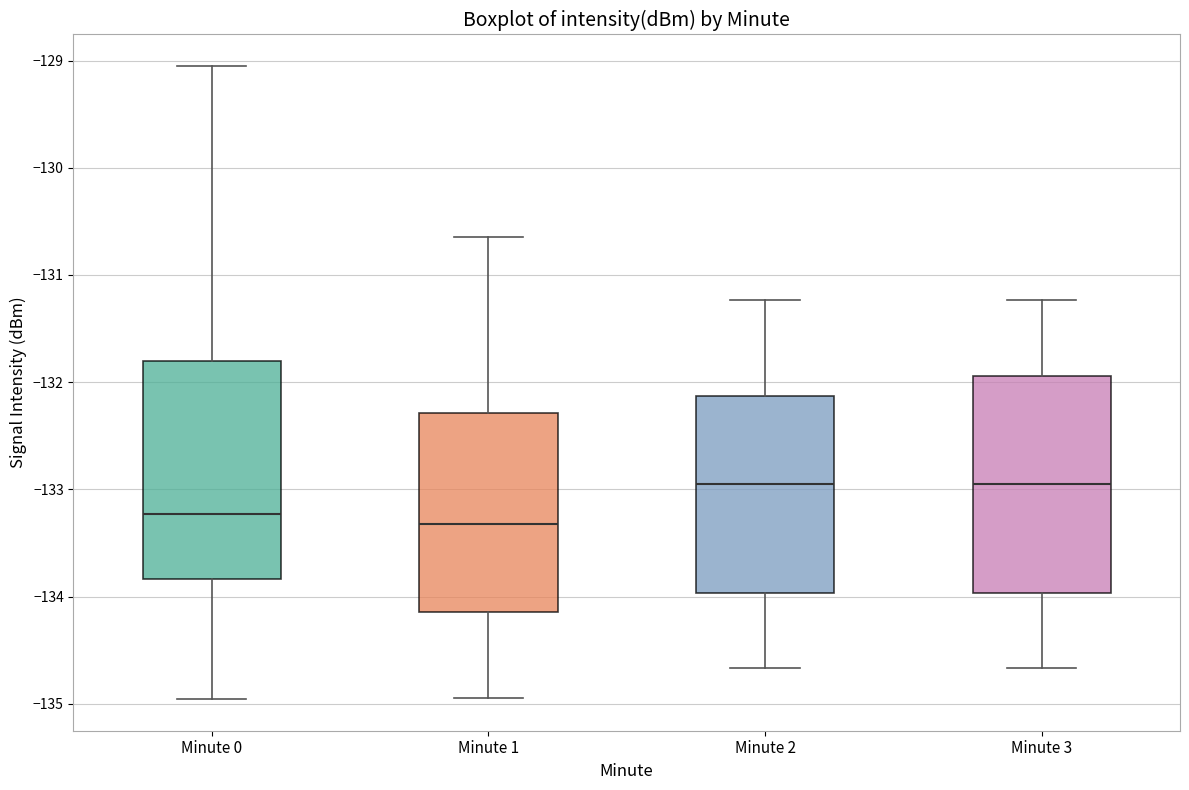

Where is the upper edge of the box for Minute 3 on the y-axis? The values are not printed on the chart, so give them approximately, as read against the axis.

-131.9